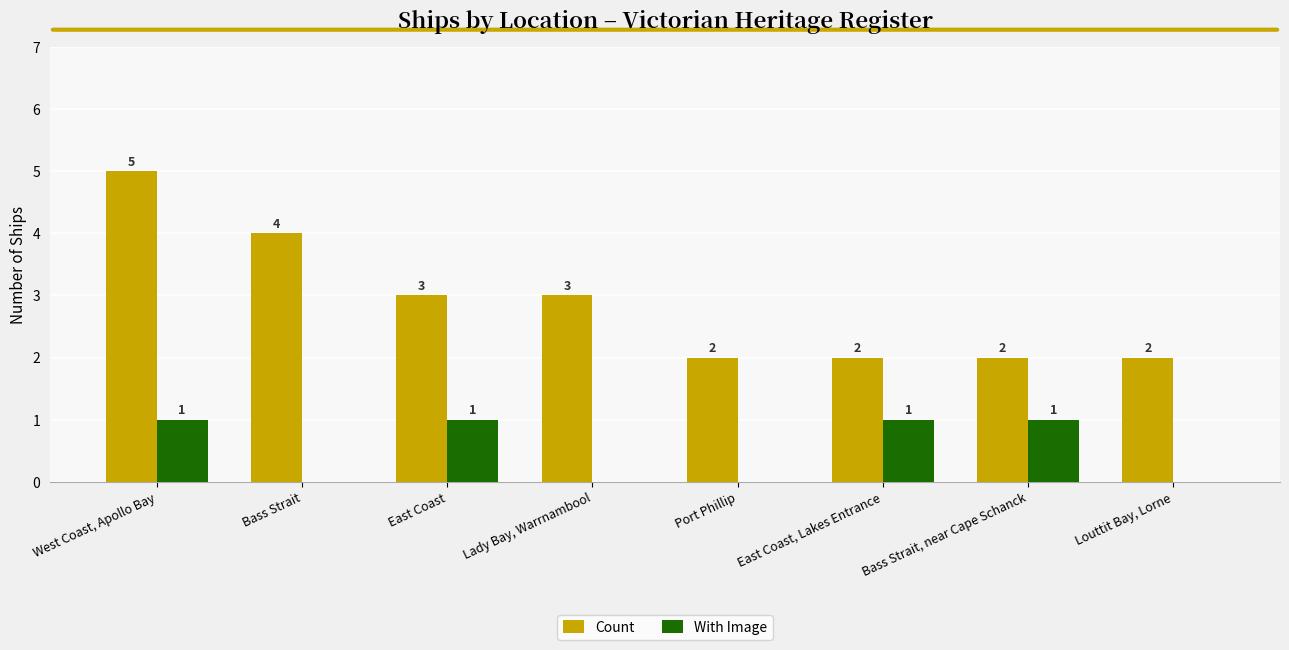

What is the maximum value shown in the chart?

5